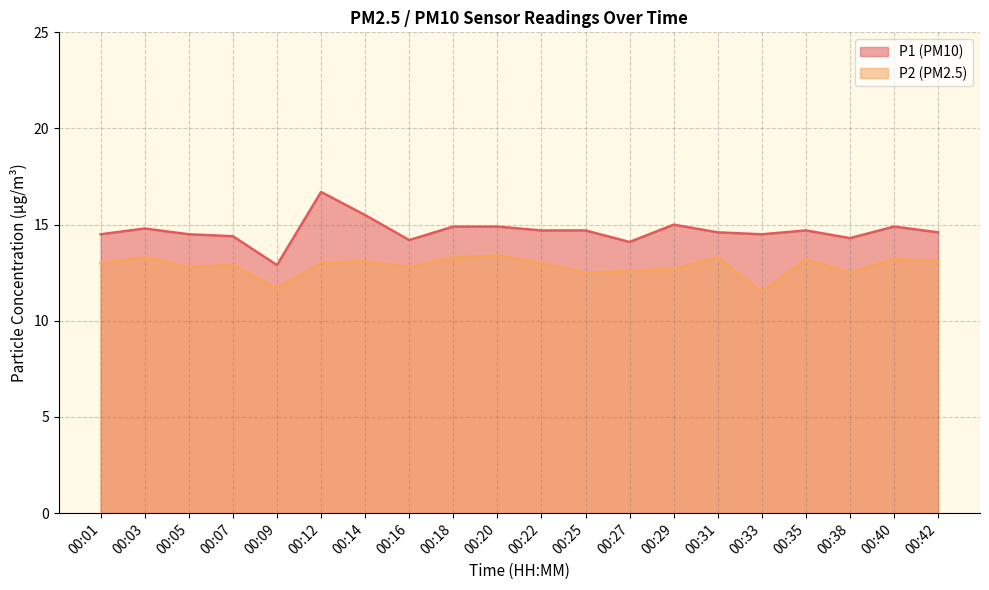

What are all the series names shown in the legend?

P1 (PM10) line, P2 (PM2.5) line